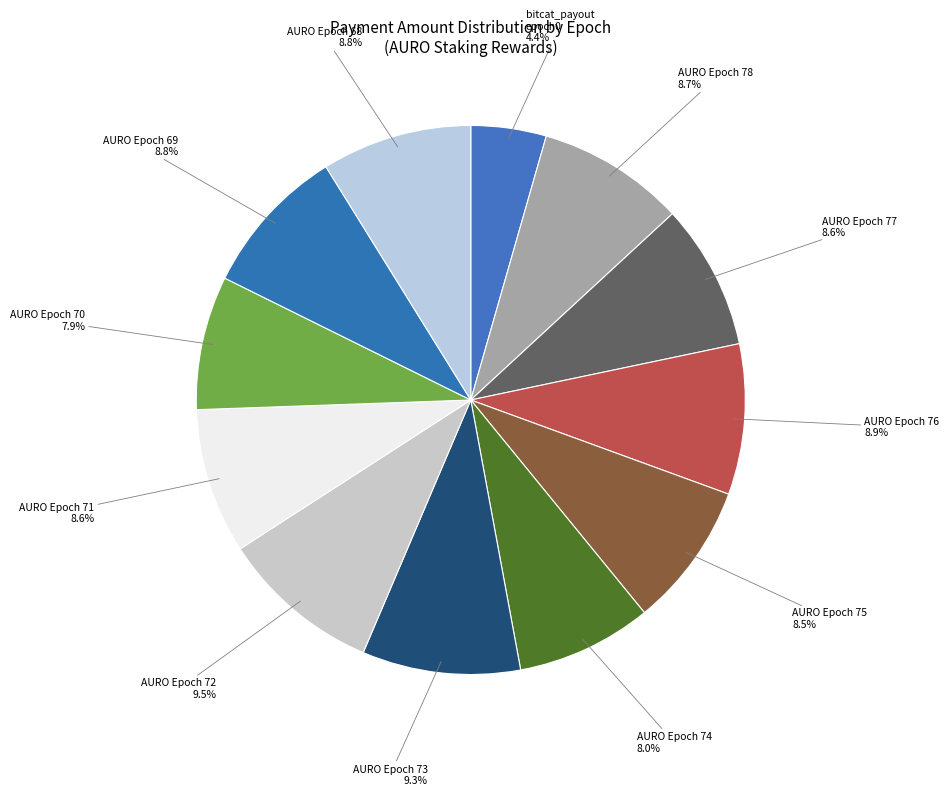

Approximately how many times larger is the value at AURO Epoch 70 compared to AURO Epoch 75?

0.9